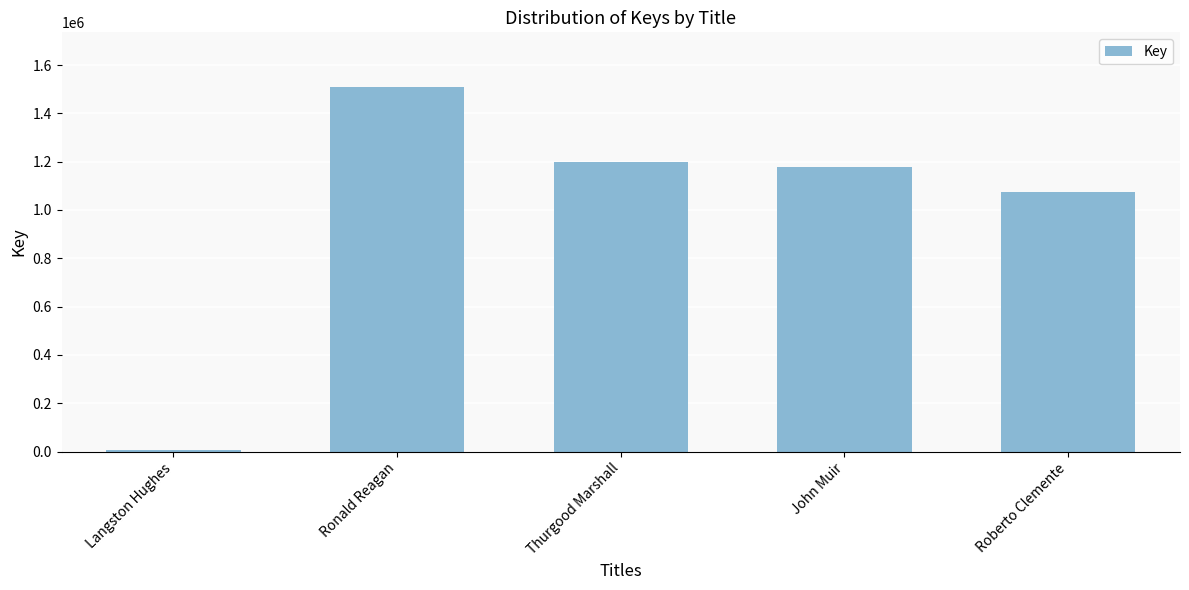

What position from the right is Roberto Clemente?

1